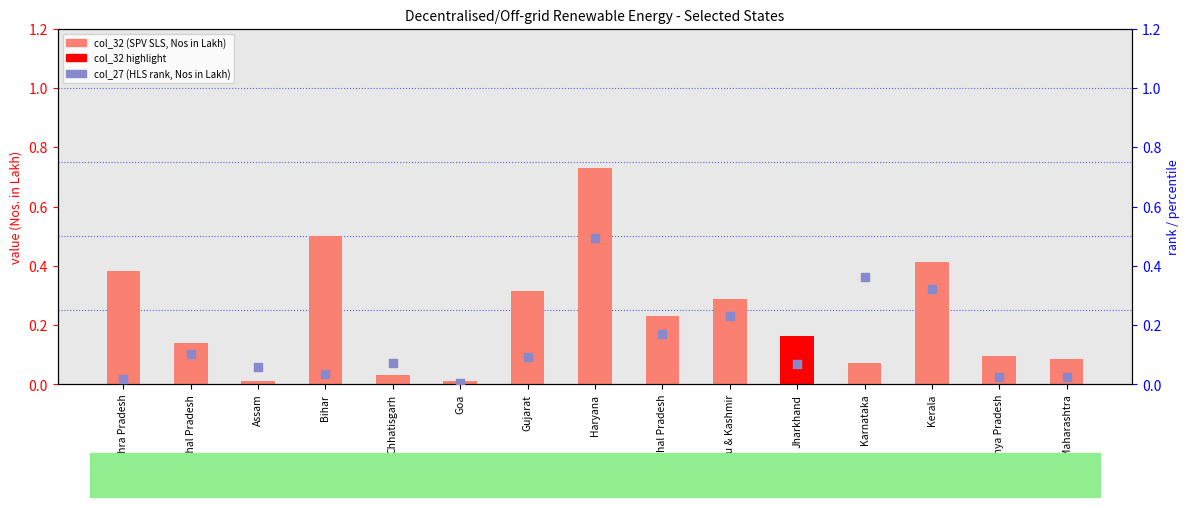

Which series contains the highest Y value?

col_32 (SPV SLS value)